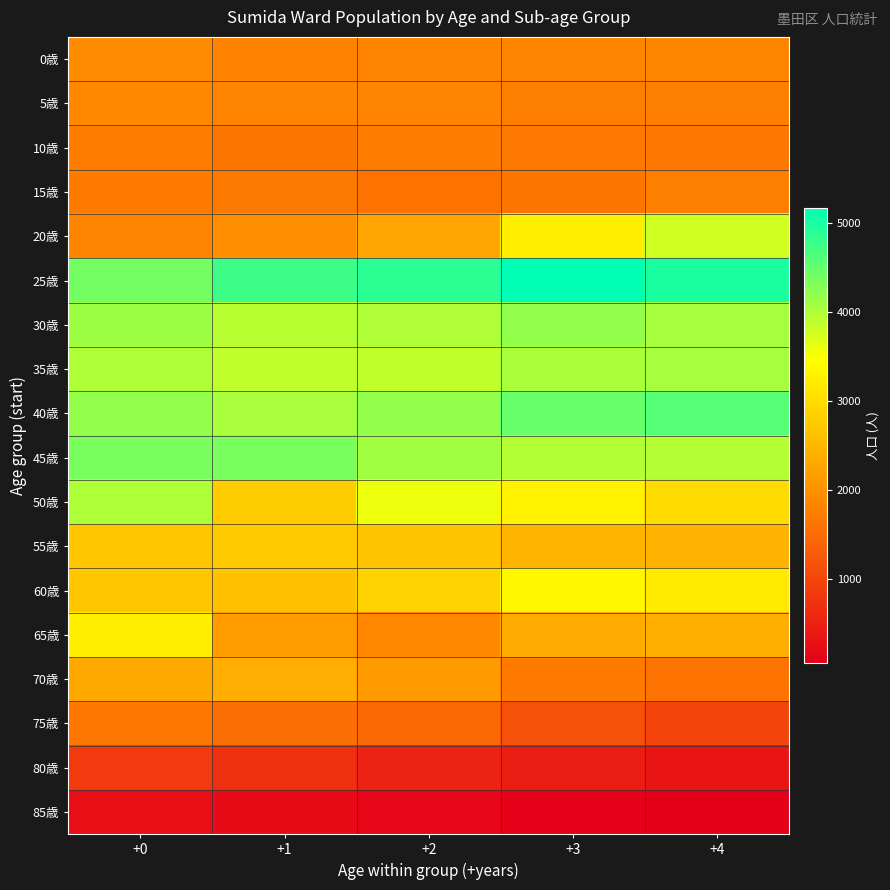

What is the greatest value displayed?

5173